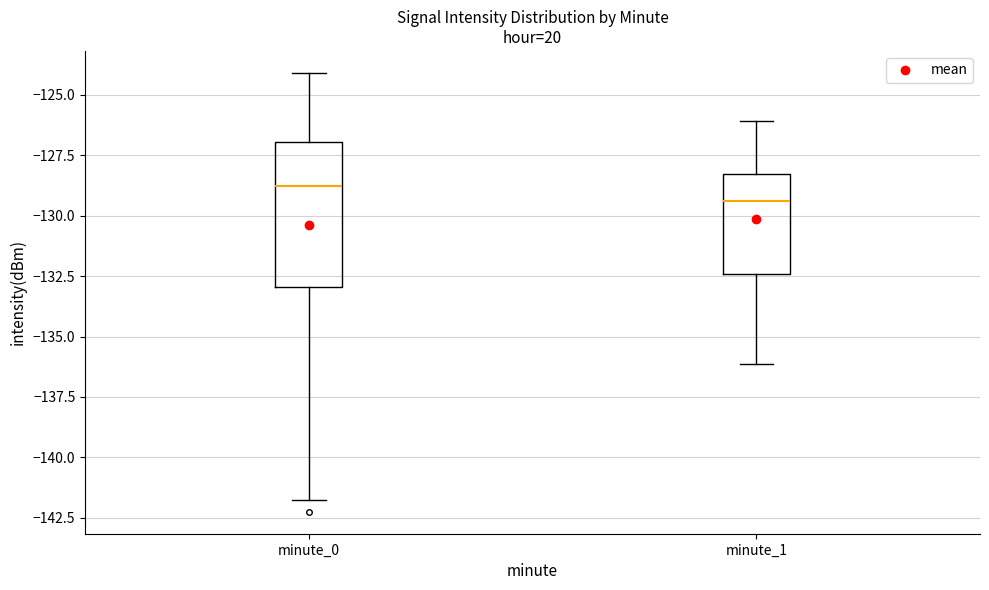

Reading left to right, read every box against the y-axis: the position of its median line, the range the box covers, and the ends of its whiskers. The values are not printed on the chart, so give them approximately, as read against the axis.

minute_0: median -129.0, box -133.0 to -127.0, whiskers -142.0 to -124.0
minute_1: median -129.5, box -132.5 to -128.5, whiskers -136.0 to -126.0